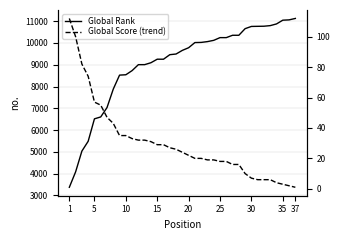

How many series are shown in this chart?

2